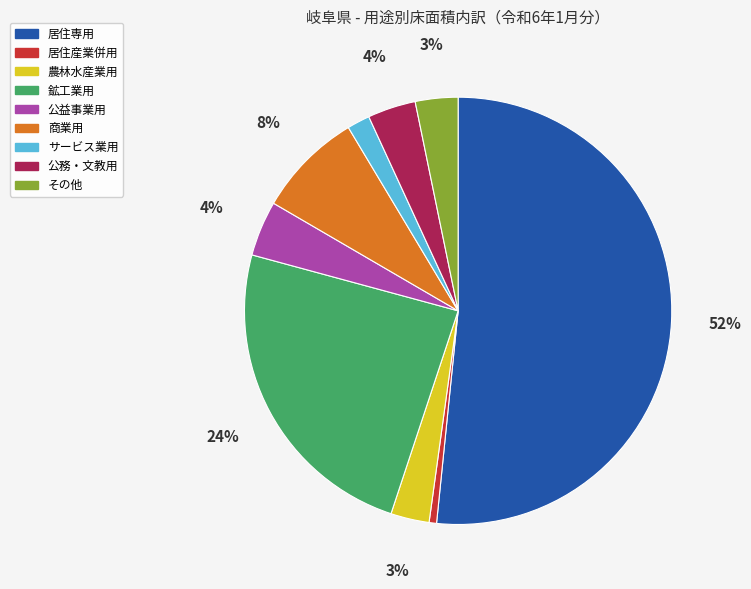

Count the number of slices in the pie.

9